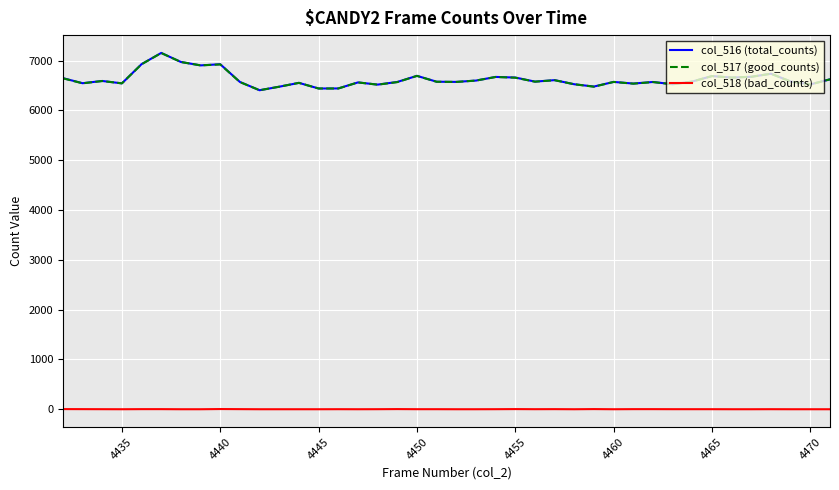

True or false: col_518 (bad_counts) and col_517 (good_counts) intersect in this chart.

False